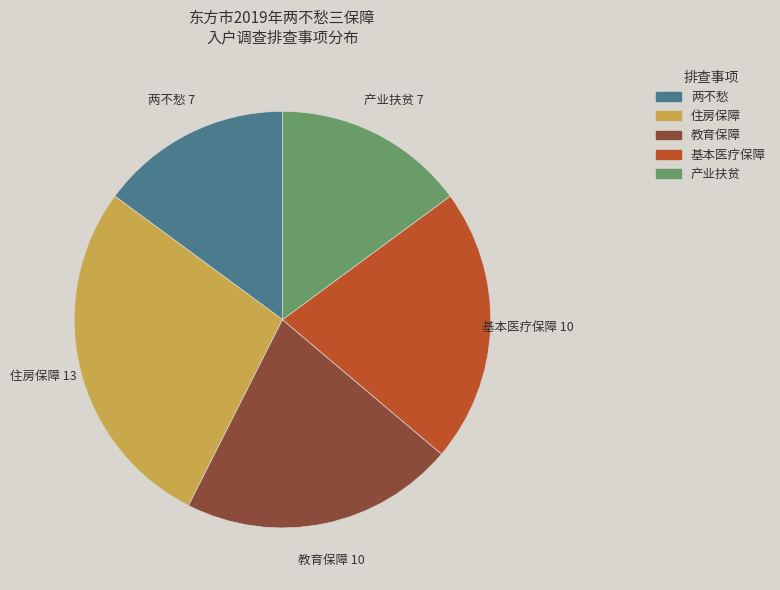

Is the sum of 住房保障 and 基本医疗保障 greater than half?

No